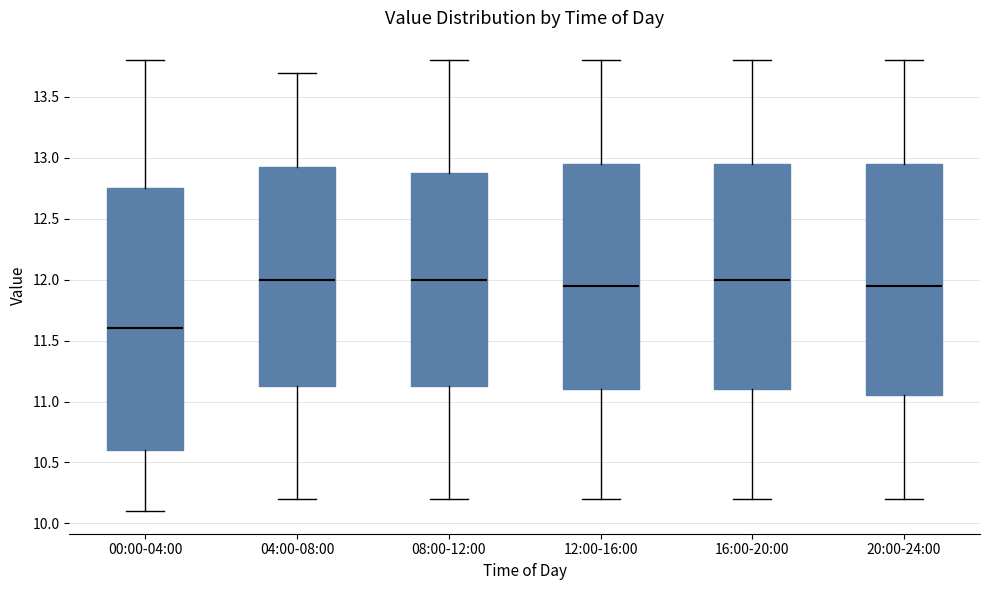

Which box is the tallest, from its lower edge to its upper edge?

00:00-04:00